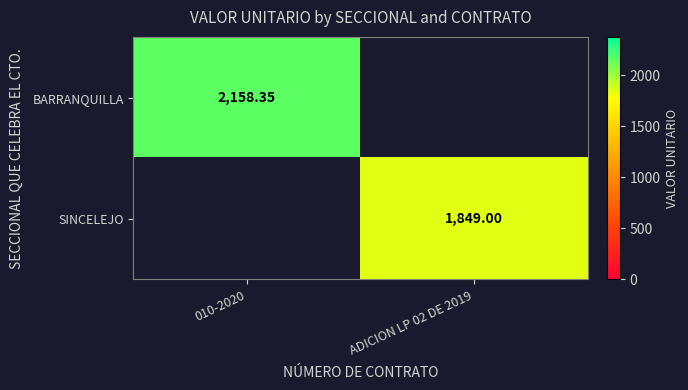

Count the number of data series in this chart.

2